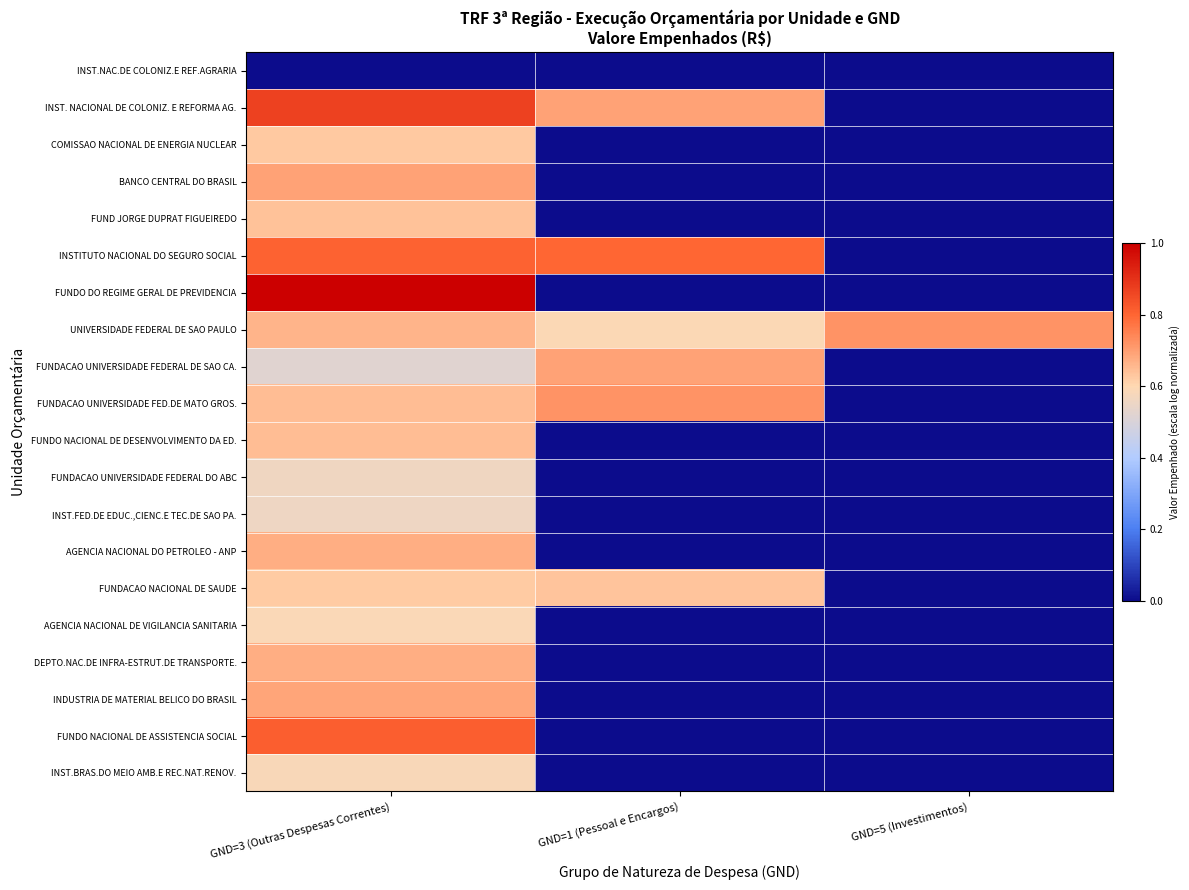

At how many categories does at least one series exceed 0?

3